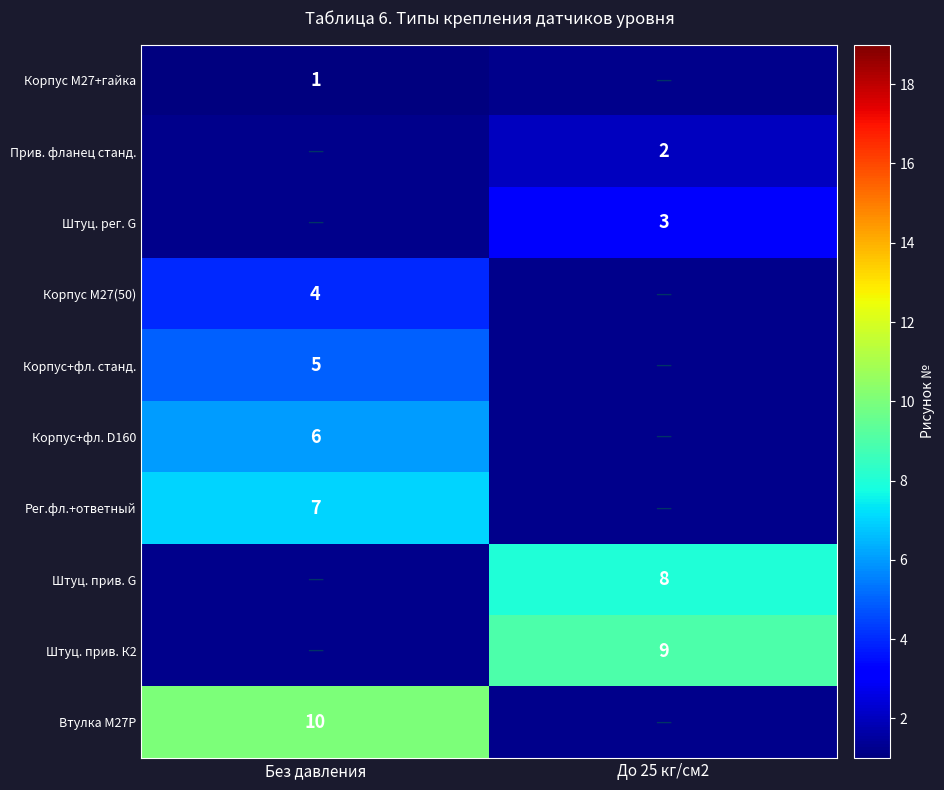

The value of Втулка М27Р at Без давления is 10. True or false?

True